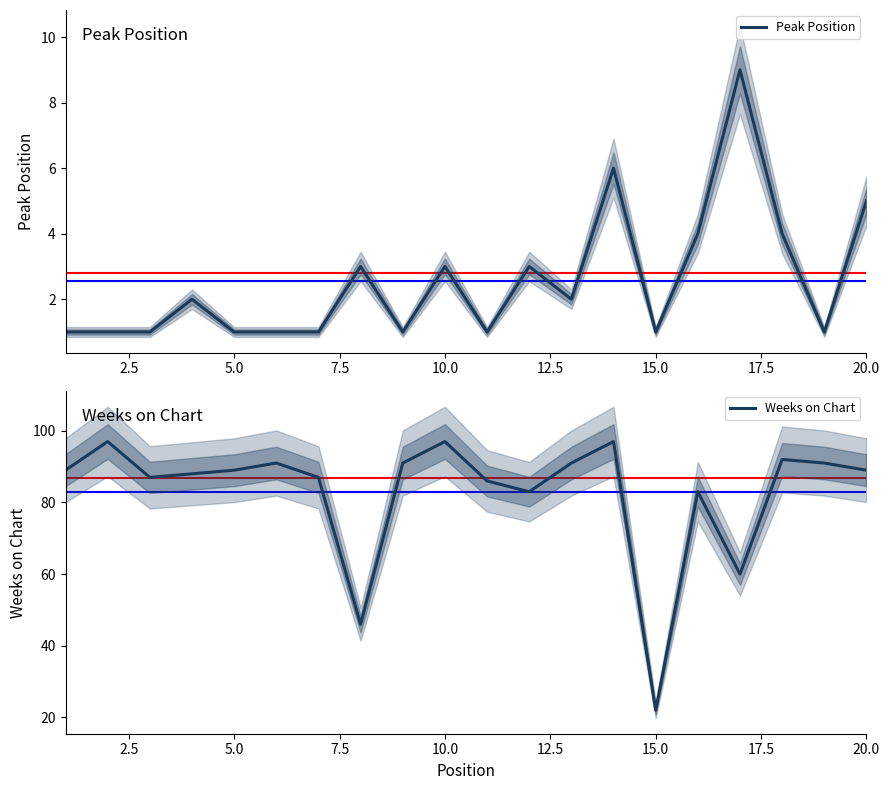

At how many categories does at least one series exceed 42?

19